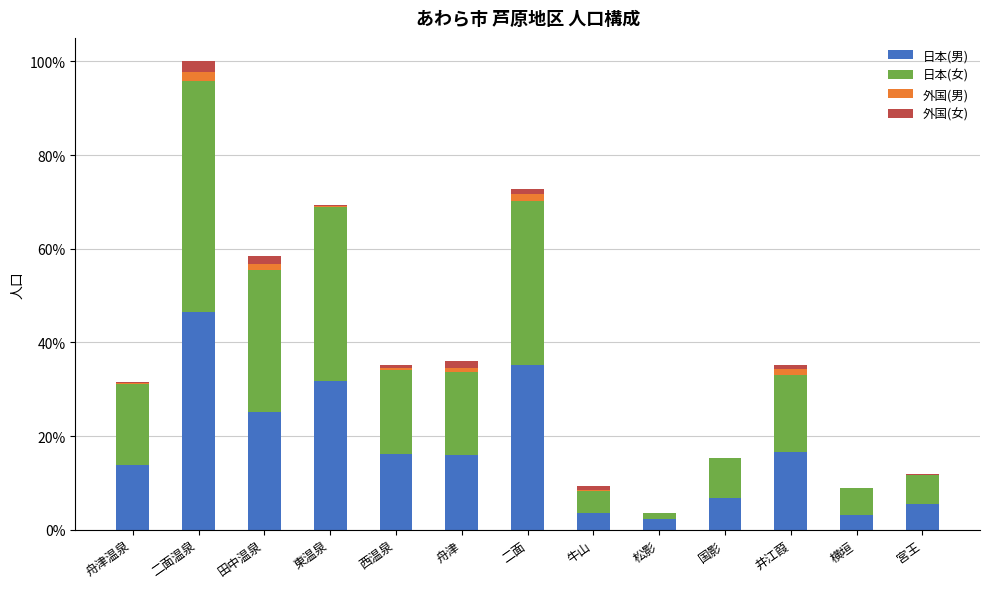

Are the bars horizontal?

No